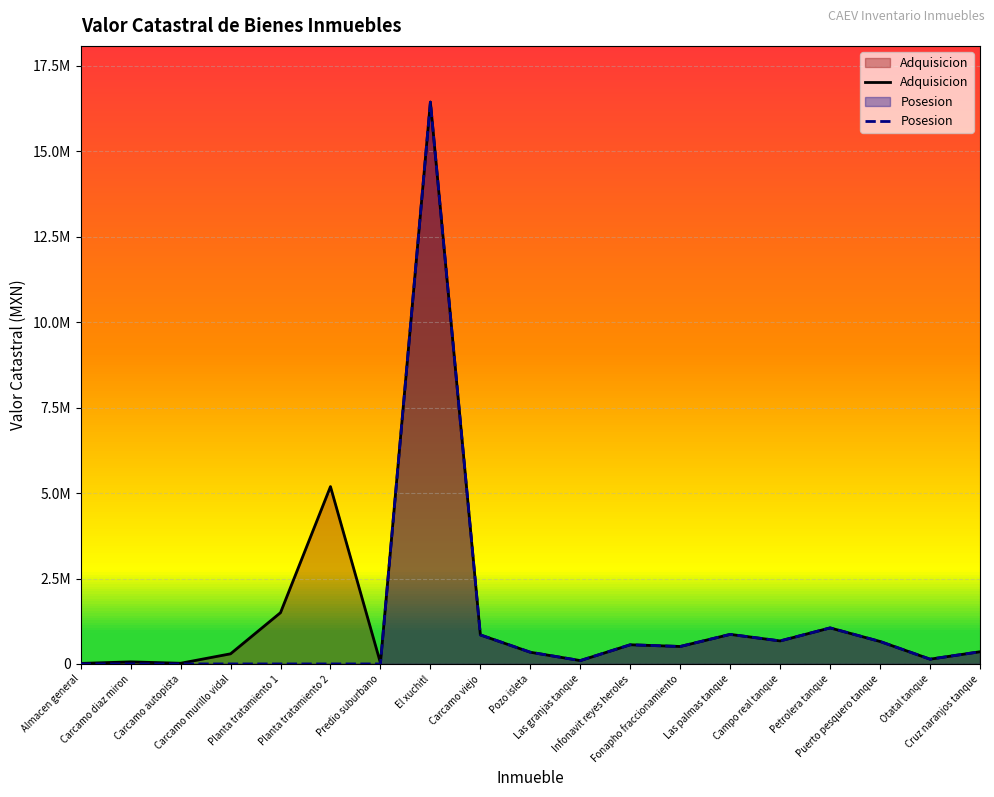

At Otatal tanque, list the series in order from smallest to largest.

Adquisicion, Posesion